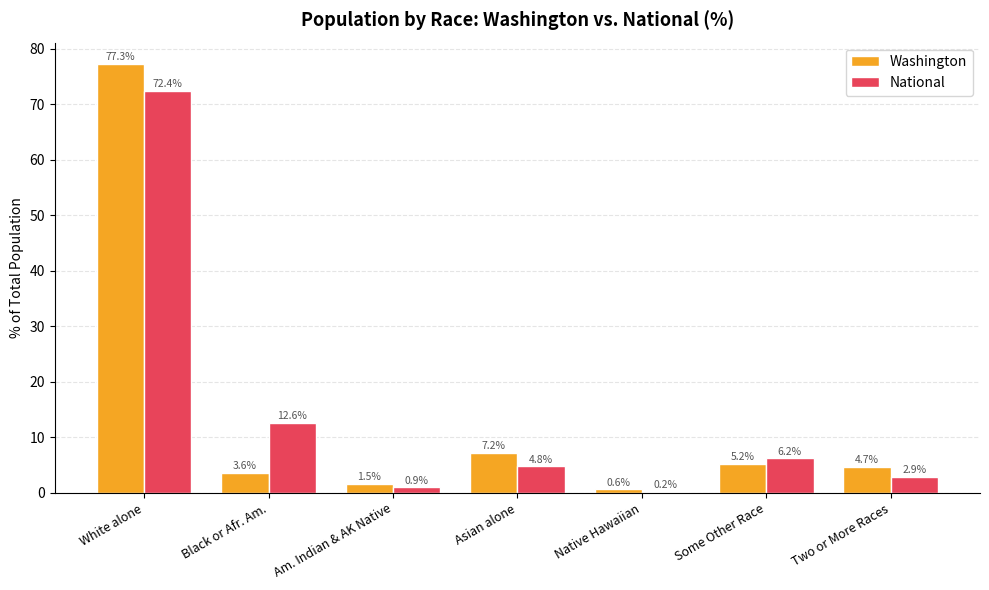

What are all the series names shown in the legend?

Washington, National